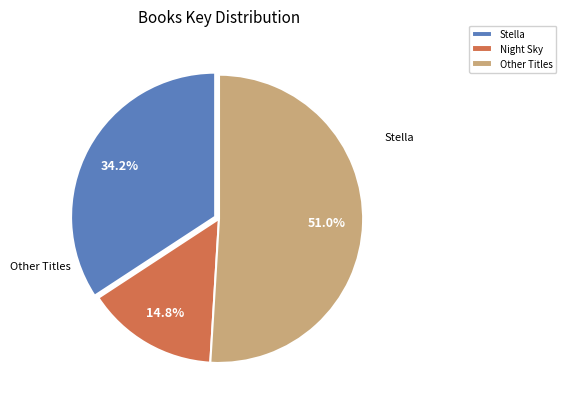

Which slice is the largest?

Other Titles